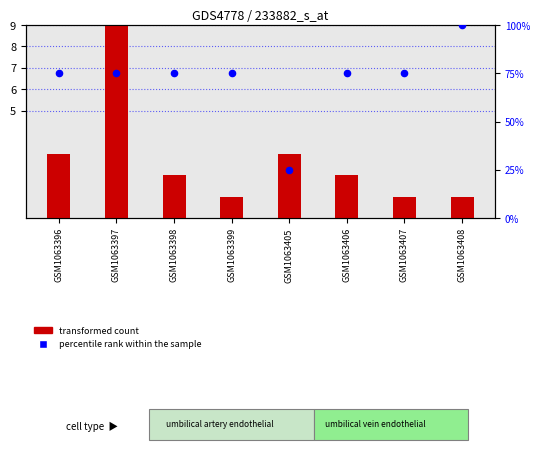

Which series contains the lowest Y value?

transformed count